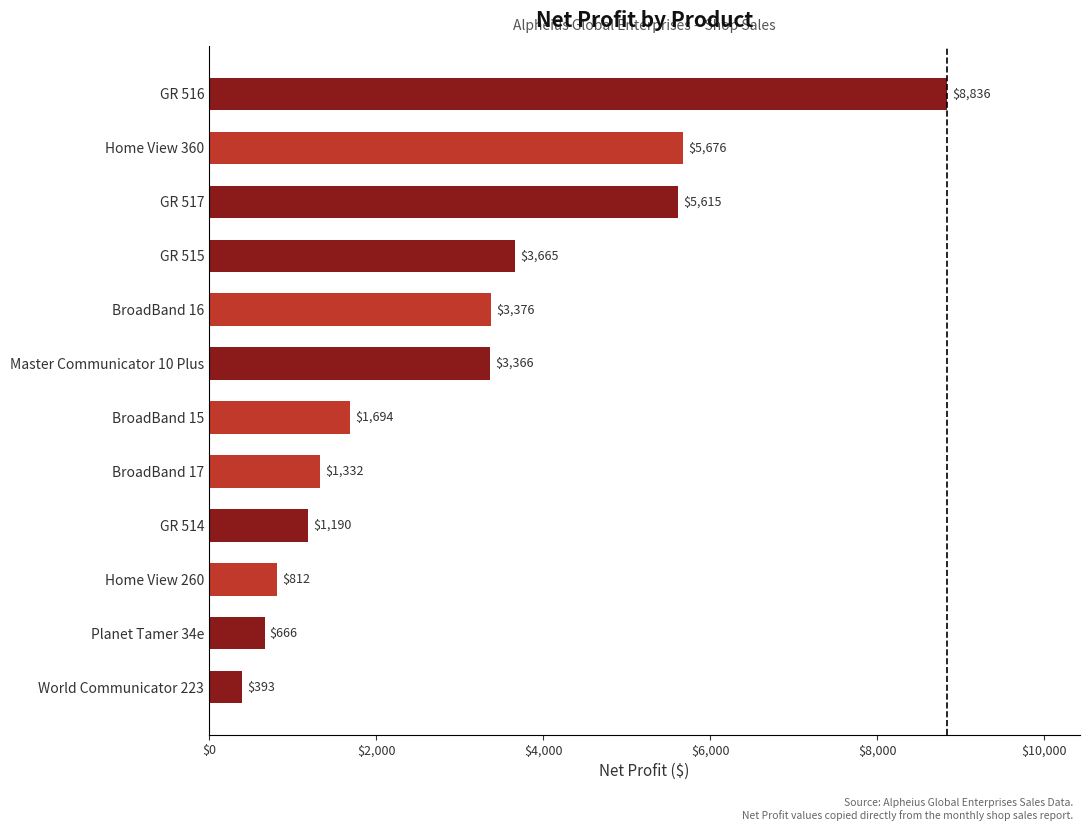

Which has a higher value, GR 516 or GR 517?

GR 516